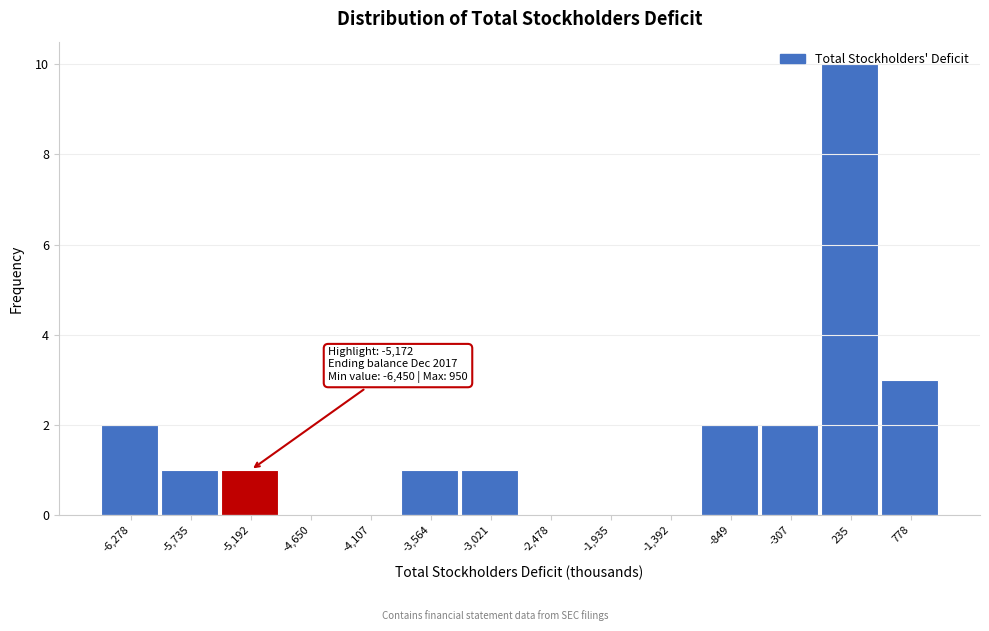

Which range on the x-axis has the tallest bar?

0 to 500